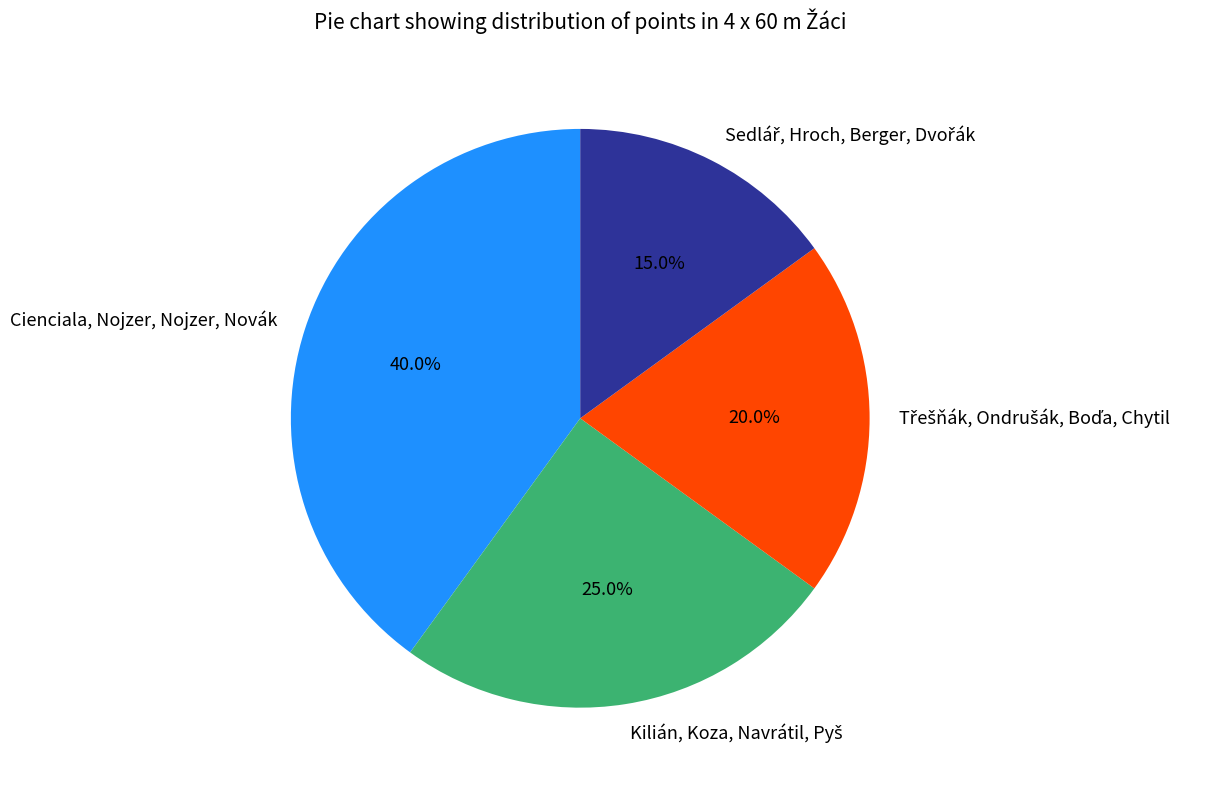

Is there any slice that represents more than half of the pie?

No